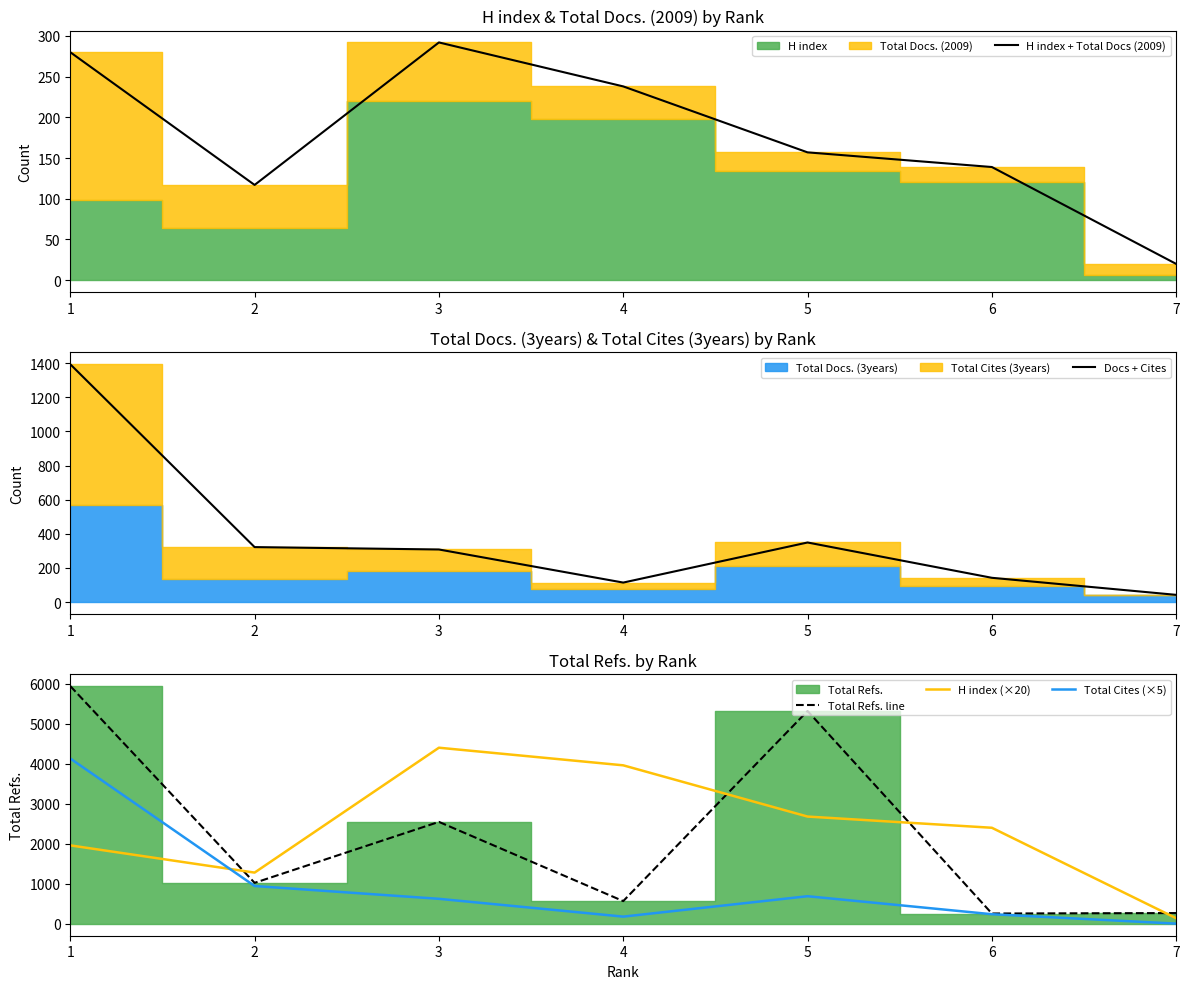

What is the sum of the H index (×20) values at 7 and 6?

2540